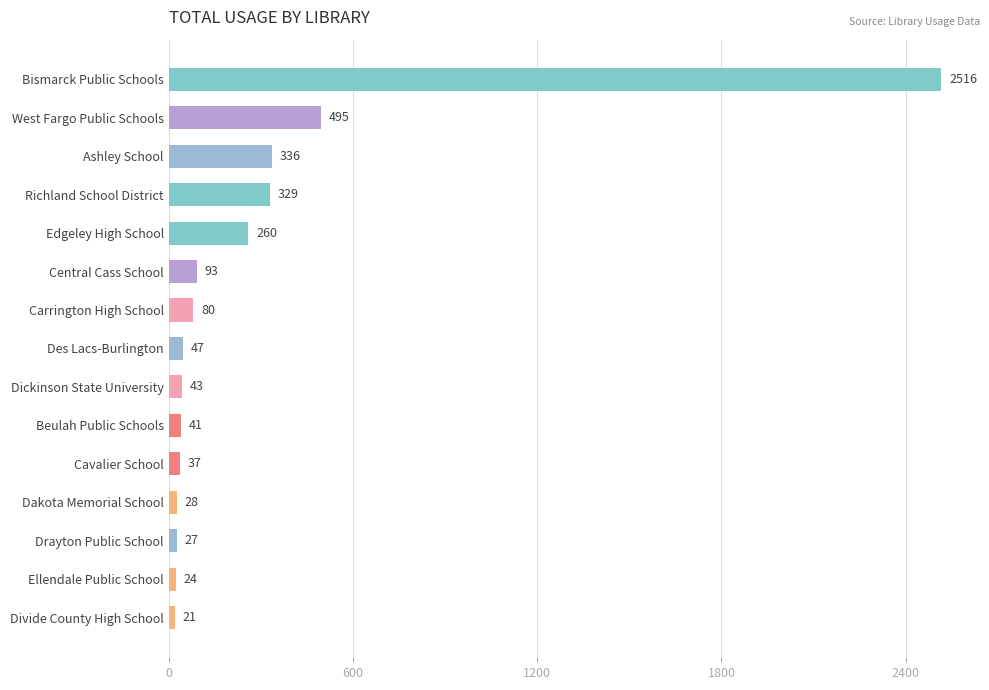

Where is the data nearest to the value 1268?

West Fargo Public Schools